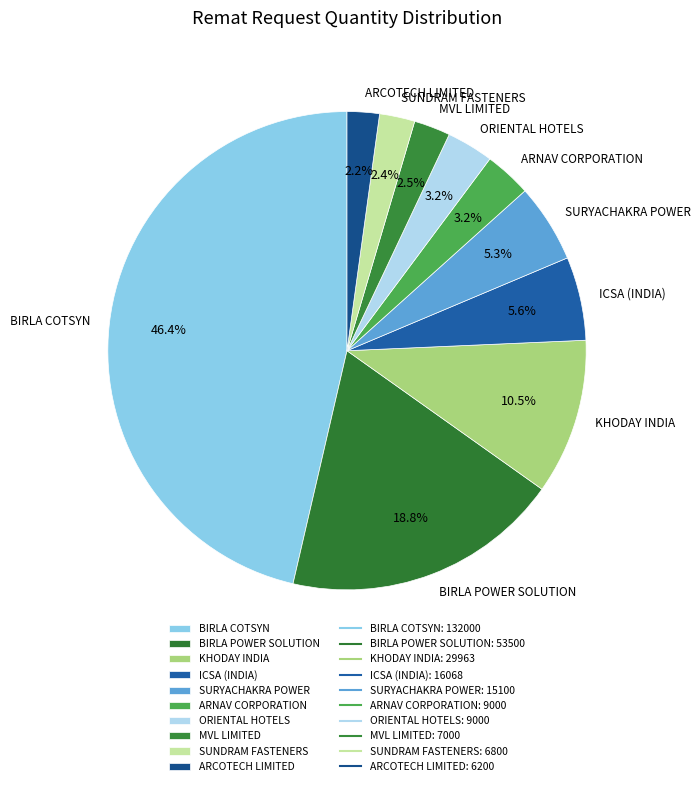

To the nearest percent, what is the combined percentage of MVL LIMITED and SUNDRAM FASTENERS?

5%